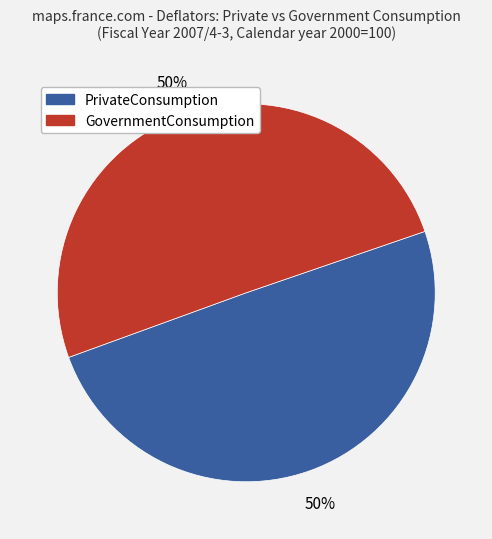

To the nearest percent, what is the average slice percentage?

50%